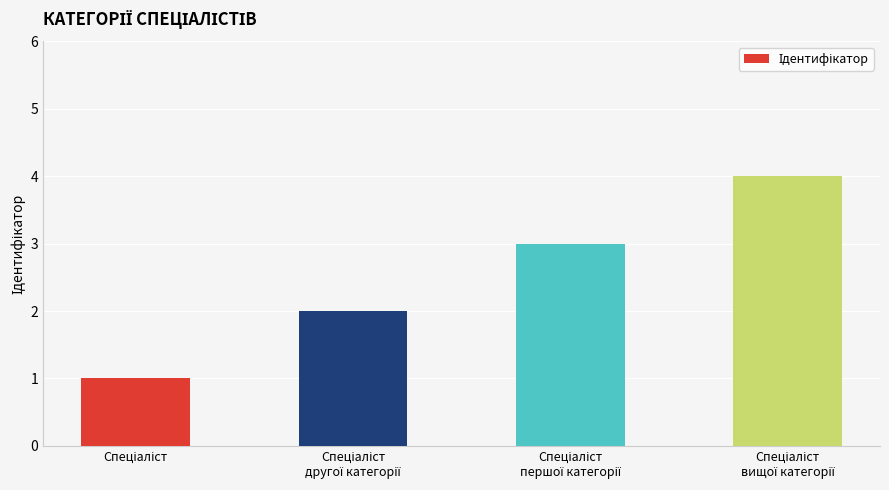

What is the greatest value displayed?

4